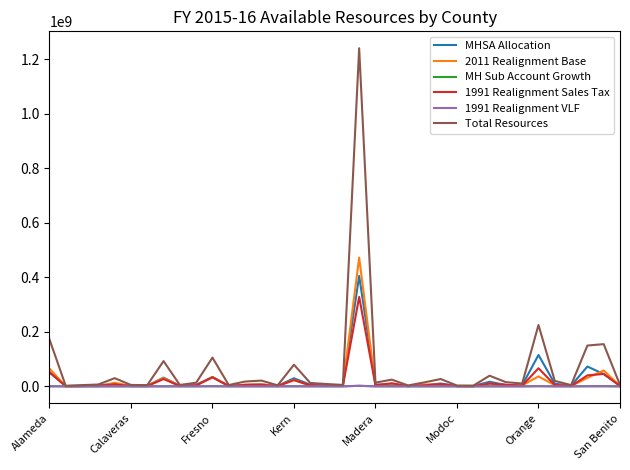

Which series has the widest spread of values?

Total Resources